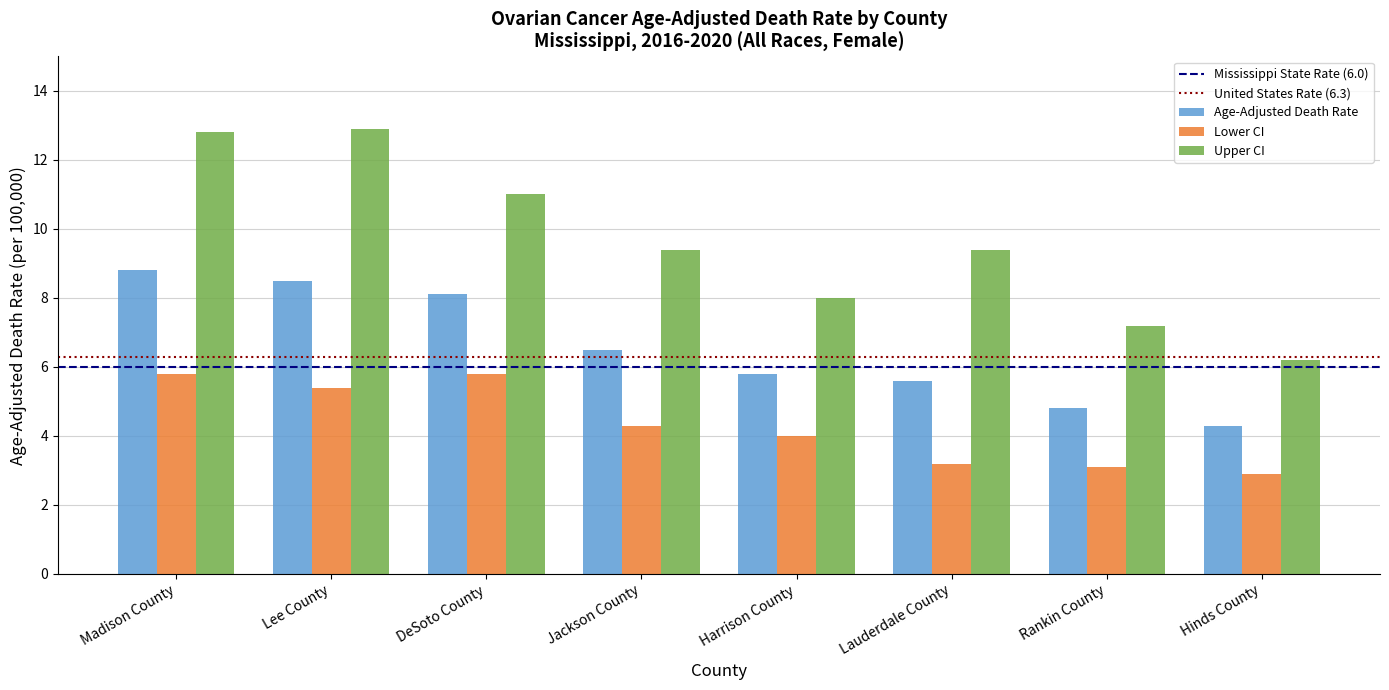

Does the chart contain stacked bars?

No